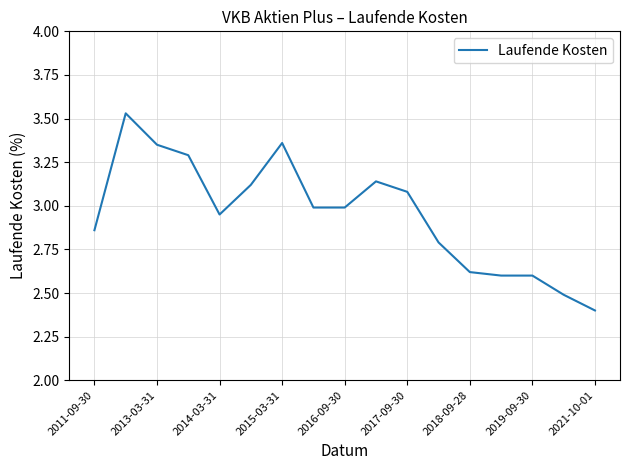

What is the difference between the second highest and second lowest values?

0.9